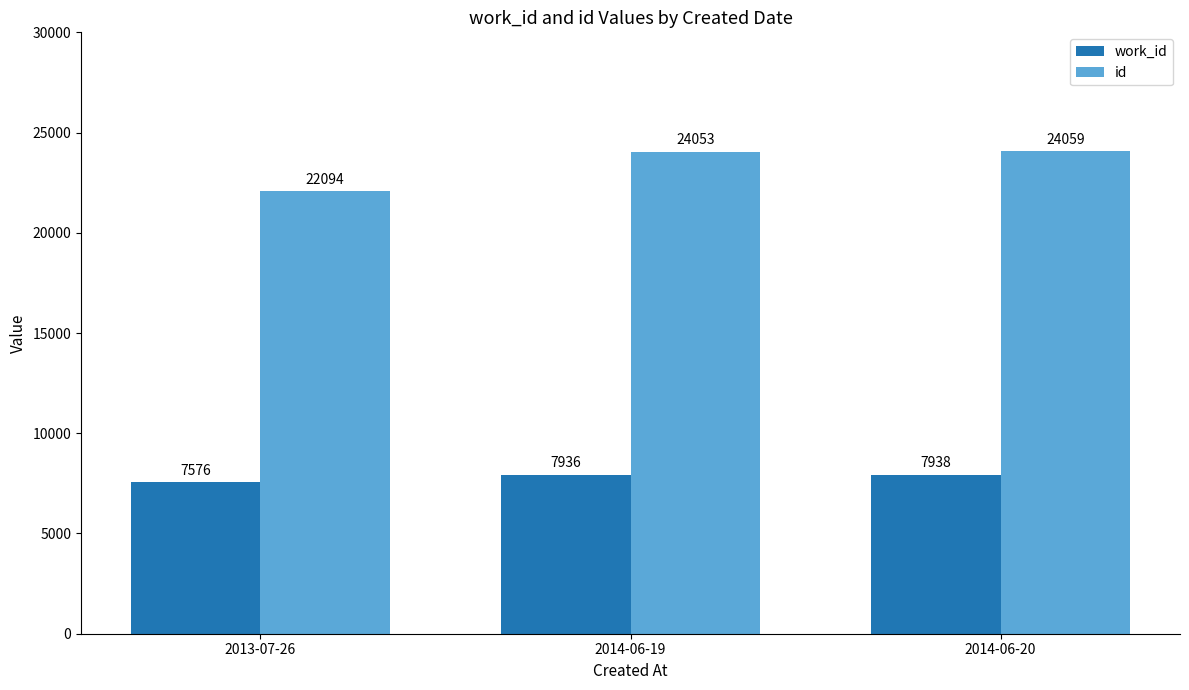

List the series in order of their overall mean, lowest first.

work_id, id